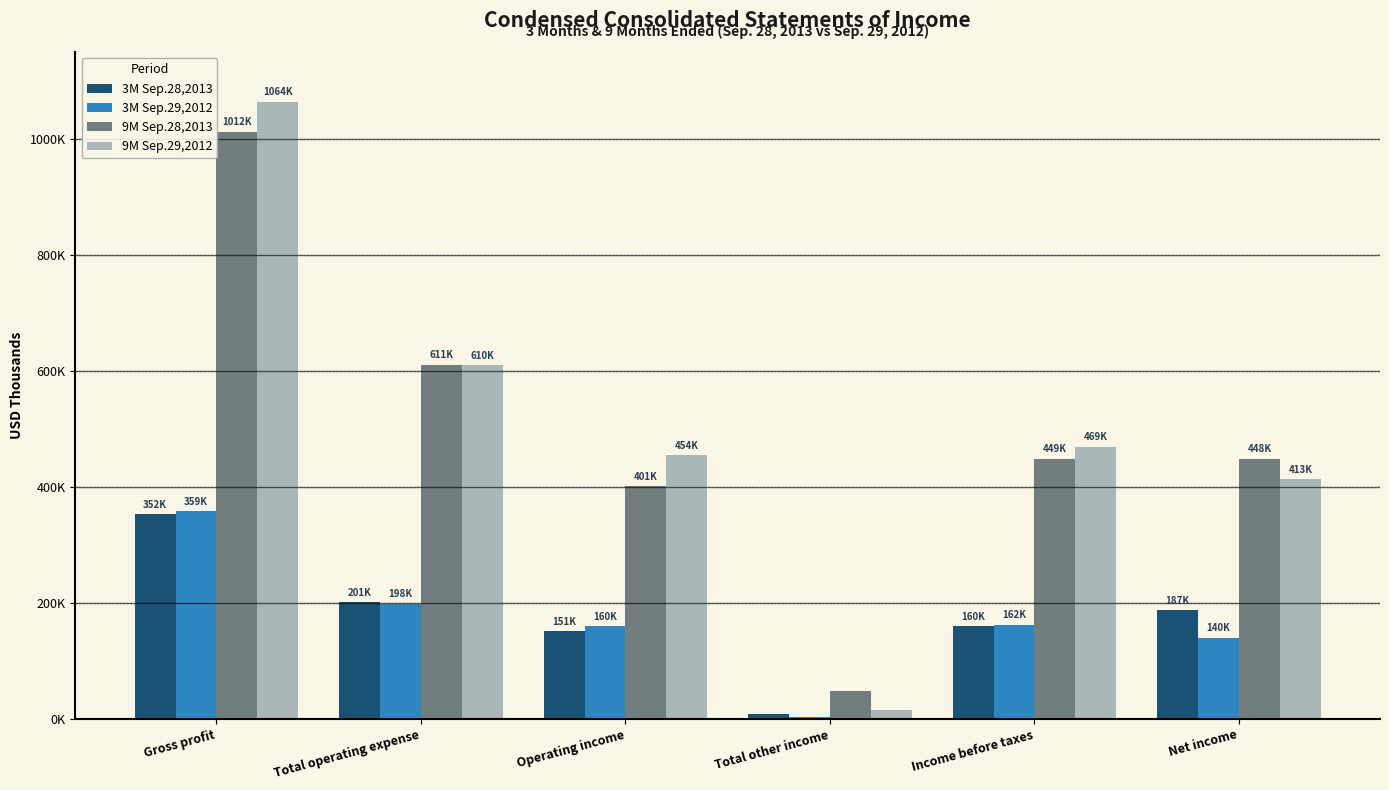

What is the average value of the 9M Sep.29,2012 series?

504533